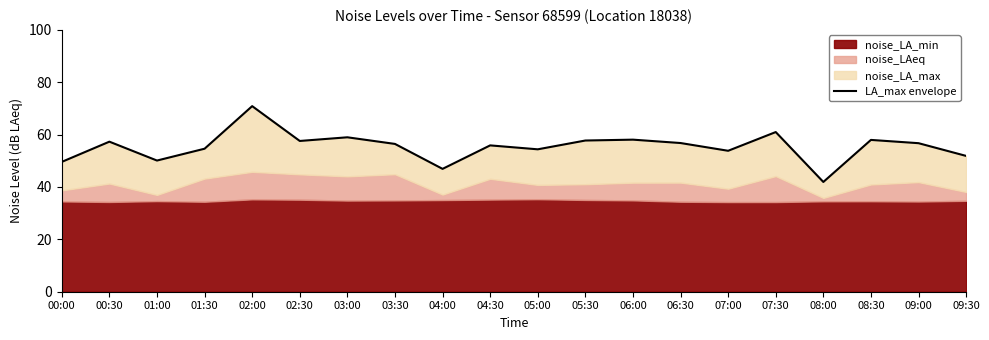

Reading left to right, what are all the values shown in this chart?

00:00=49.6	00:30=57.3	01:00=50.1	01:30=54.6	02:00=70.9	02:30=57.6	03:00=59.0	03:30=56.5	04:00=46.9	04:30=55.9	05:00=54.4	05:30=57.8	06:00=58.1	06:30=56.8	07:00=53.8	07:30=61.0	08:00=41.9	08:30=58.0	09:00=56.7	09:30=51.9